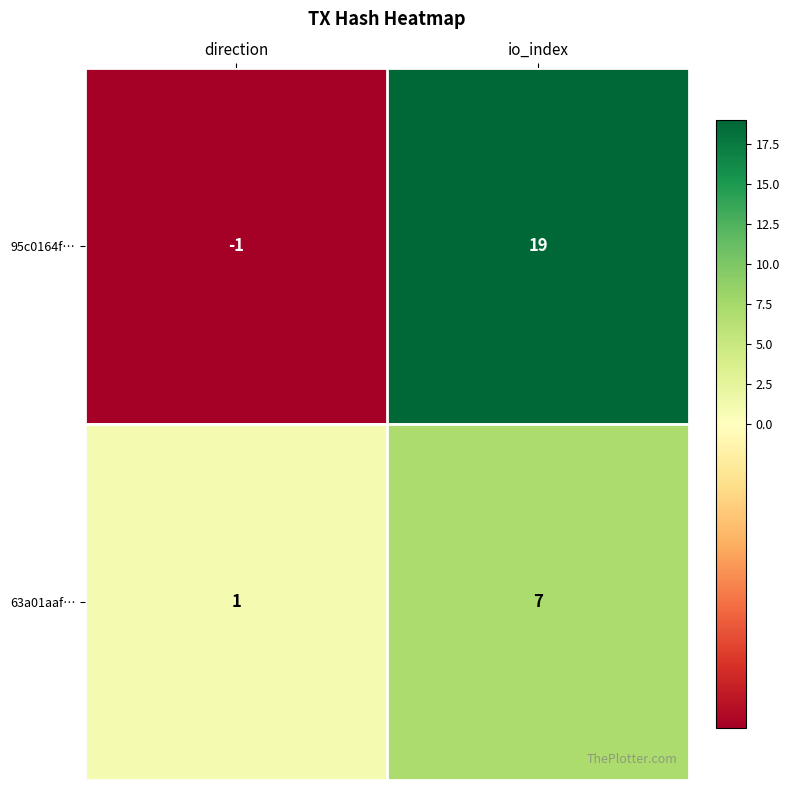

Which label corresponds to the largest value in the chart?

io_index